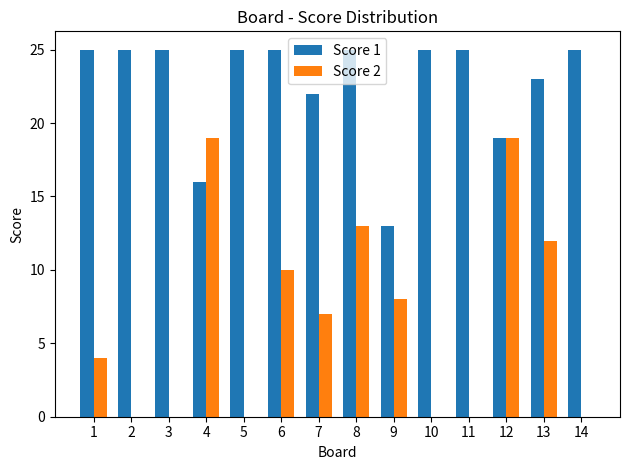

Reading left to right, list all the values displayed in this chart.

Score 1: 1=25	2=25	3=25	4=16	5=25	6=25	7=22	8=25	9=13	10=25	11=25	12=19	13=23	14=25
Score 2: 1=4	2=0	3=0	4=19	5=0	6=10	7=7	8=13	9=8	10=0	11=0	12=19	13=12	14=0